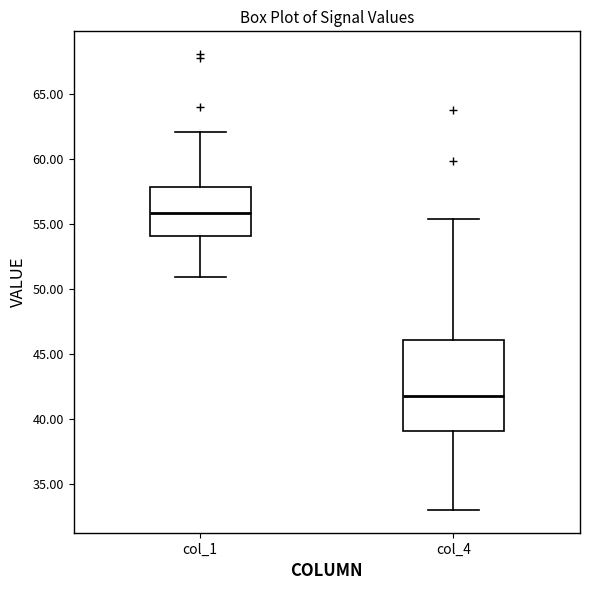

Where does the lower whisker of the box for col_1 end on the y-axis? The values are not printed on the chart, so give them approximately, as read against the axis.

51.0